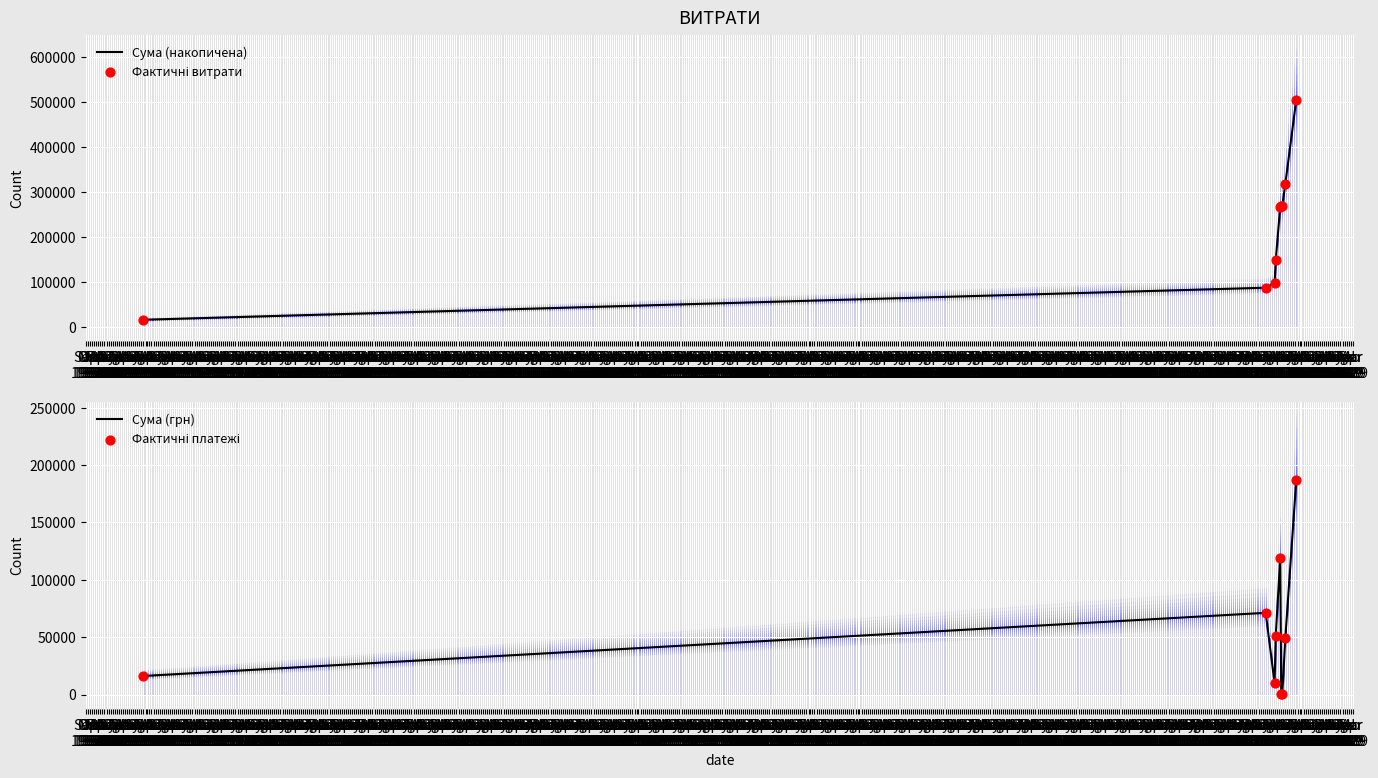

Which series contains the lowest Y value?

Сума (грн)